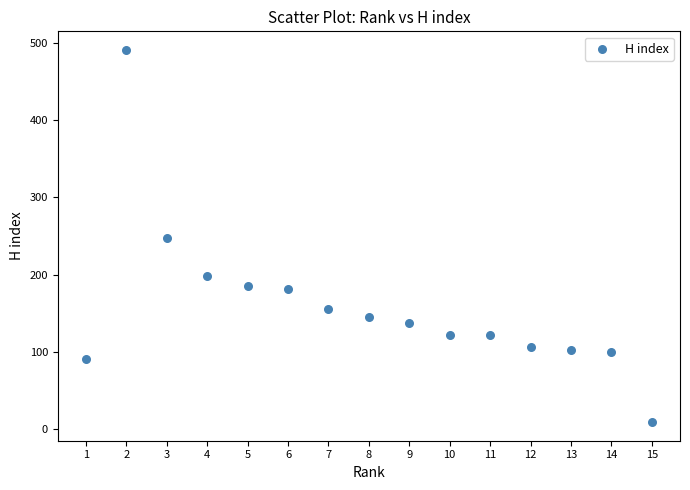

What is the range of Y values (max minus min)?

482